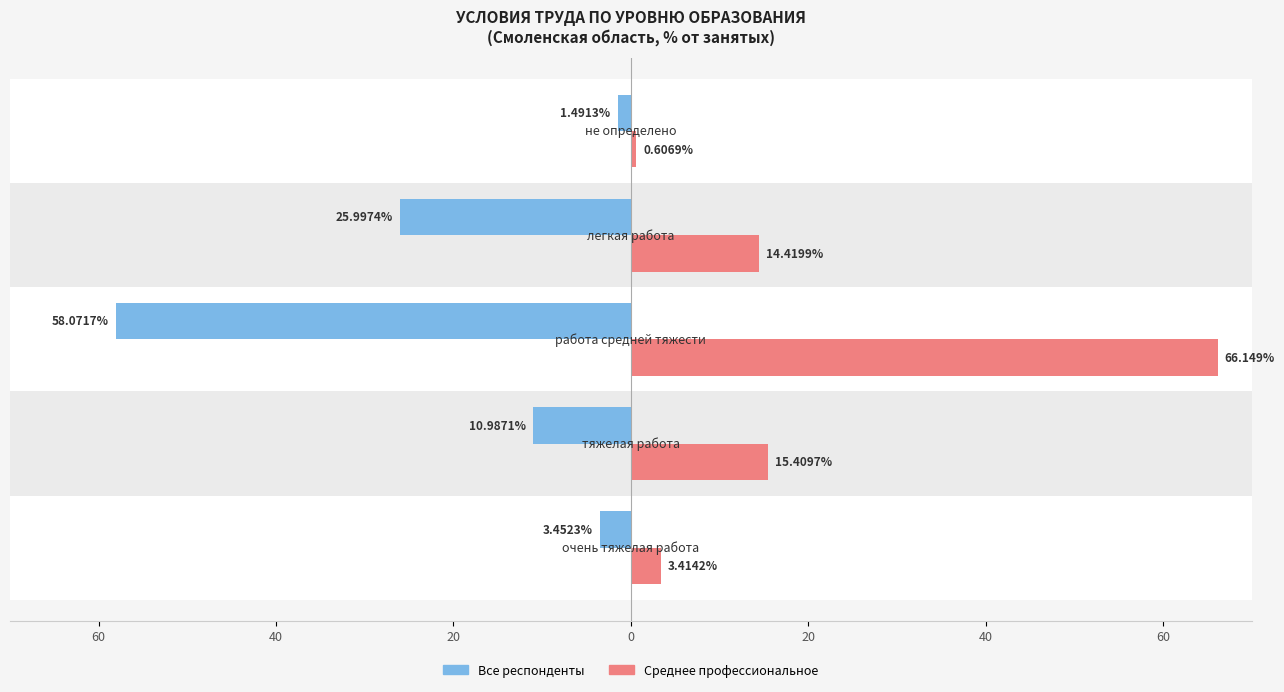

Does the chart contain stacked bars?

No